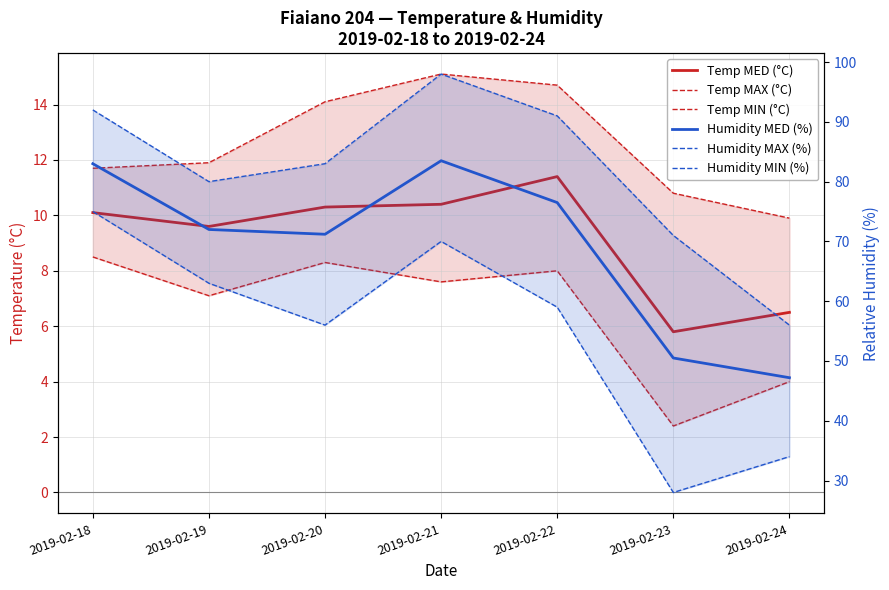

Count the number of categories in the chart.

7